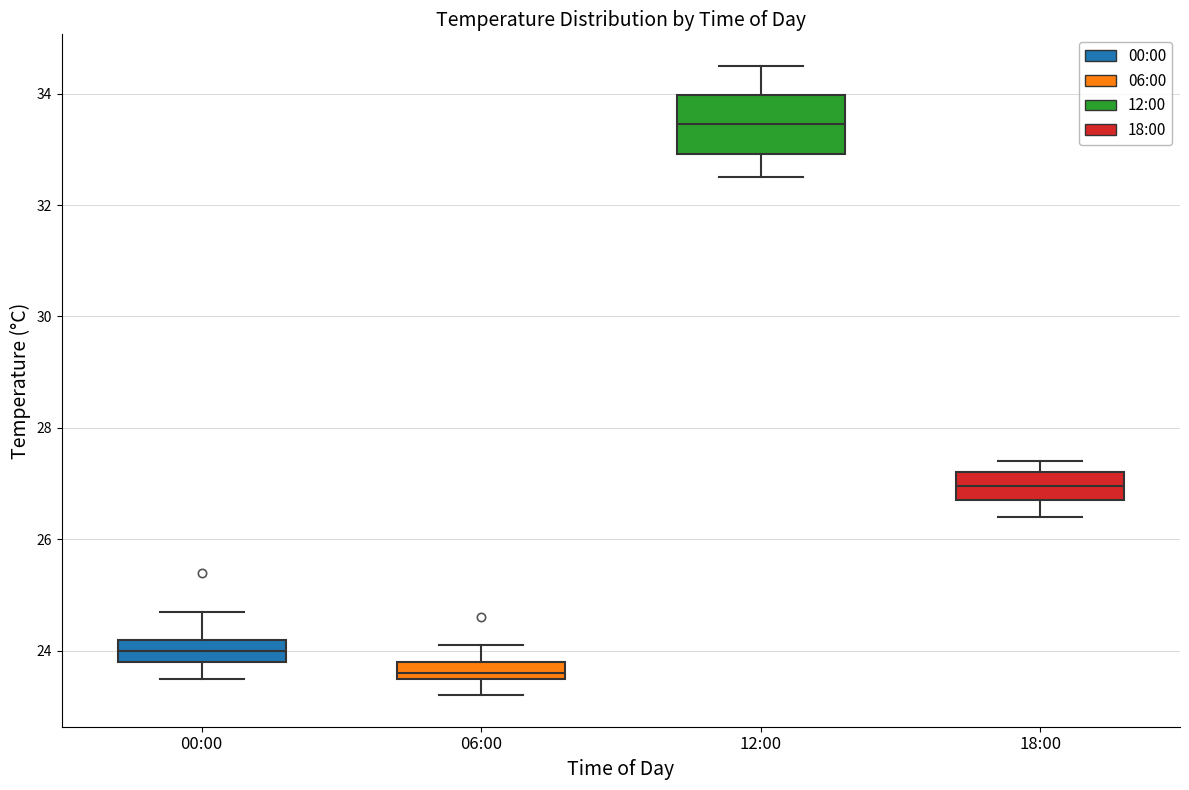

Which box's median line is the lowest?

06:00